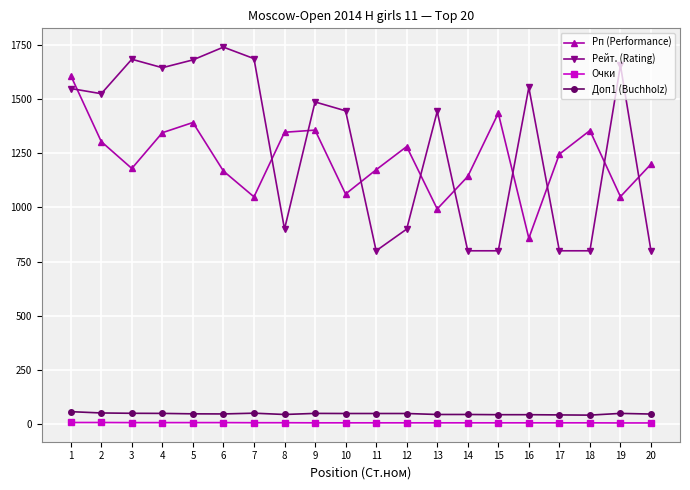

The Очки series shows 5.5 at 19. True or false?

True